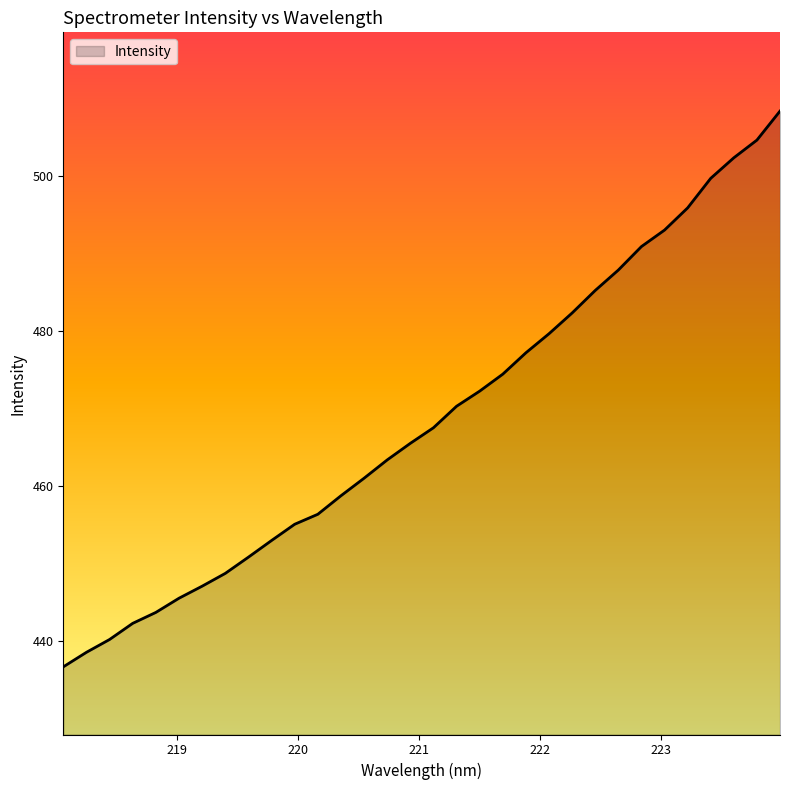

What is the maximum value shown in the chart?

508.4